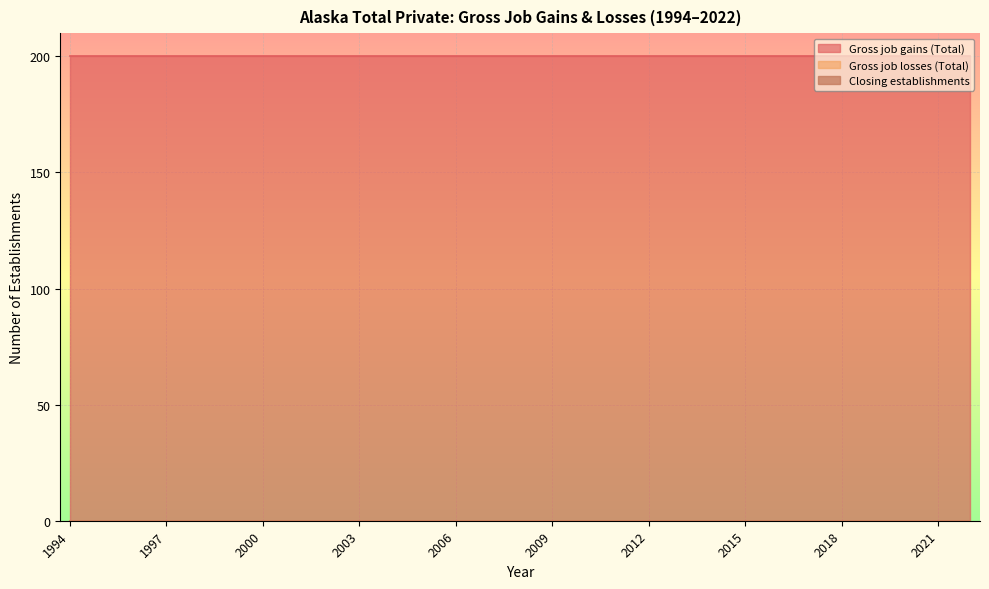

True or false: Gross job losses (Total) and Closing establishments cross at least once.

False